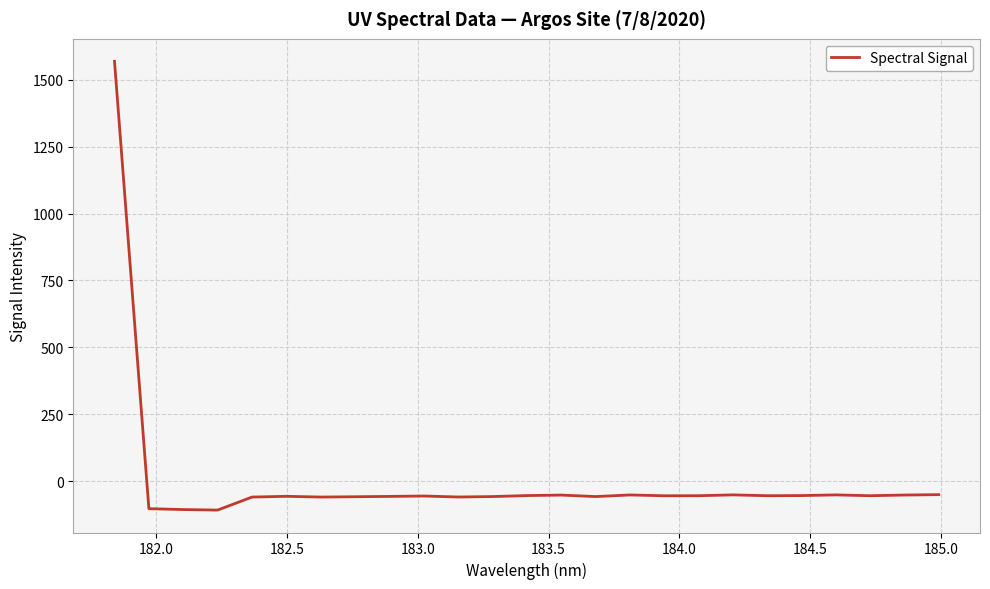

What is the greatest value displayed?

1568.6